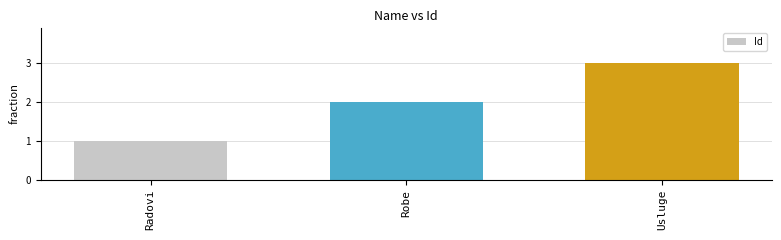

What is the difference between the values at Robe and Usluge?

1